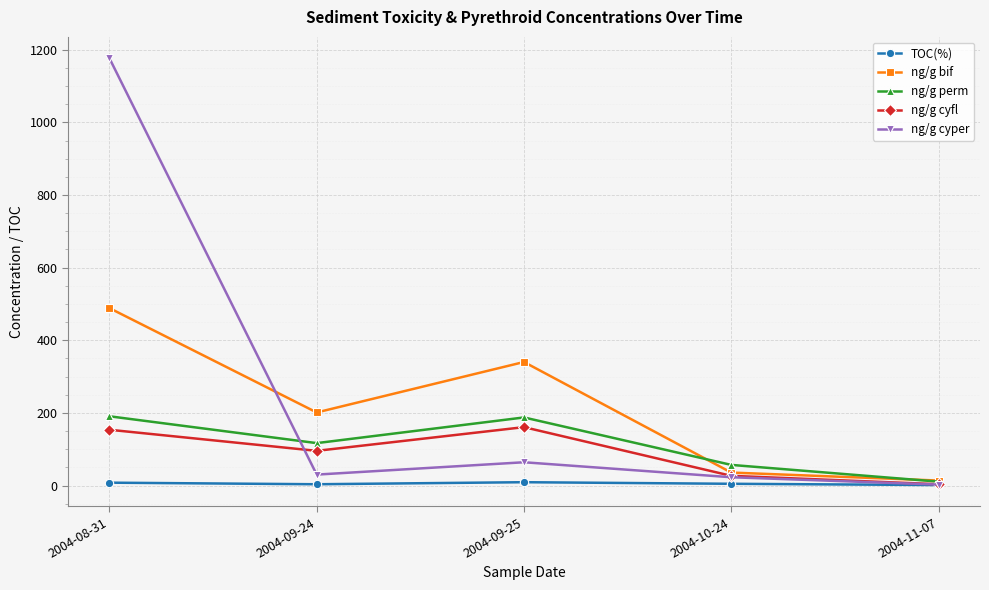

What is the sum of all ng/g cyper values?

1296.3